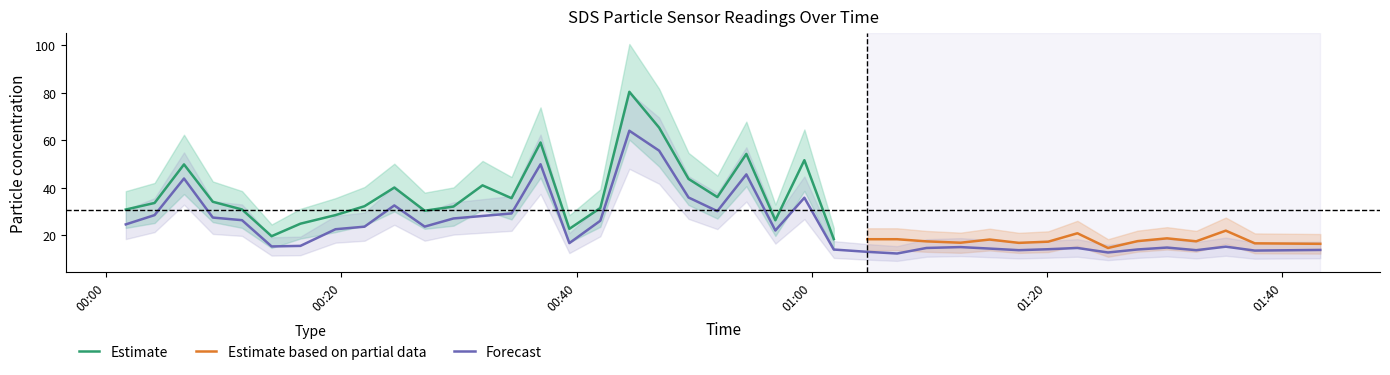

Count the number of values greater than 22.

21